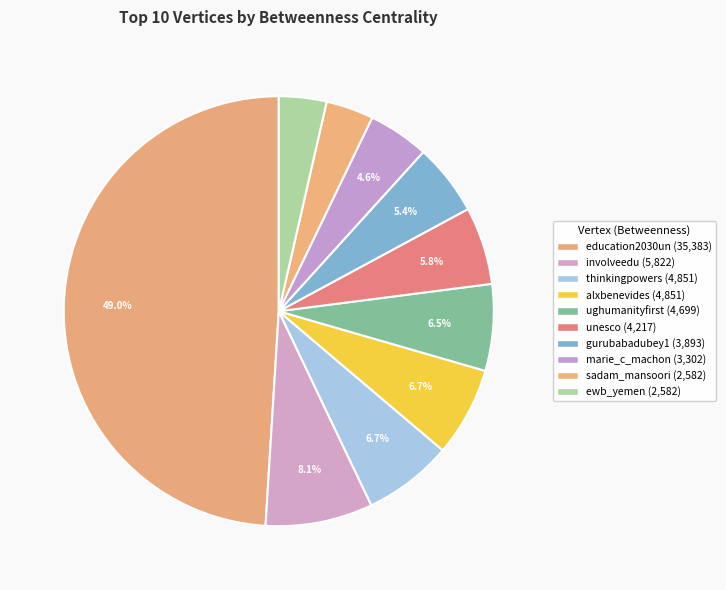

The sadam_mansoori slice represents 1% of the pie. True or false?

False